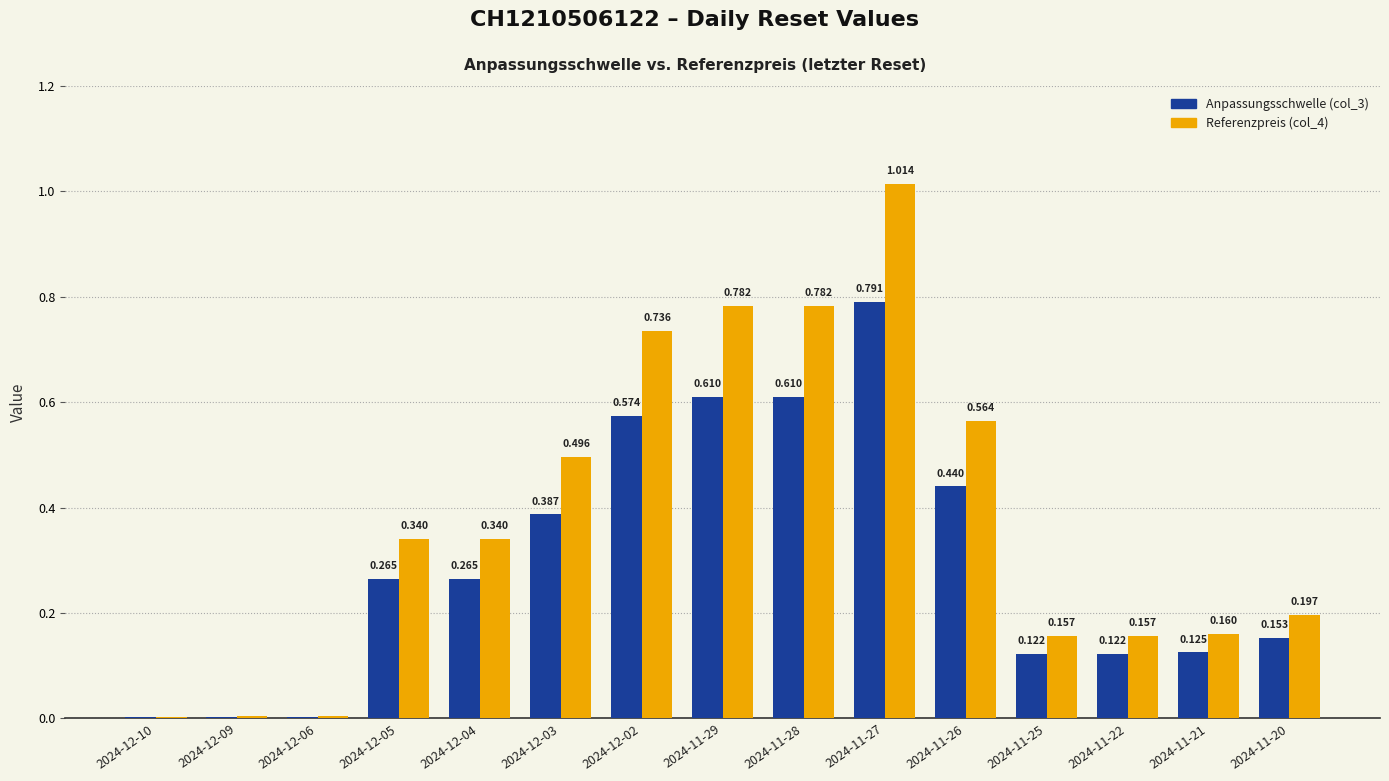

Is the value of Referenzpreis (col_4) at 2024-11-28 greater than the value of Anpassungsschwelle (col_3) at 2024-12-10?

Yes